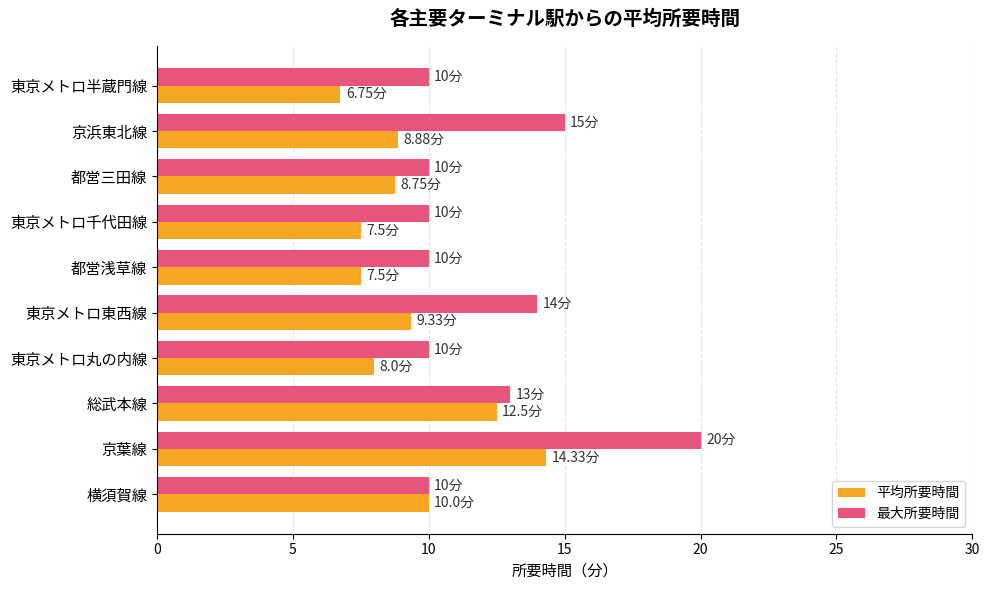

Which series has the widest spread of values?

最大所要時間